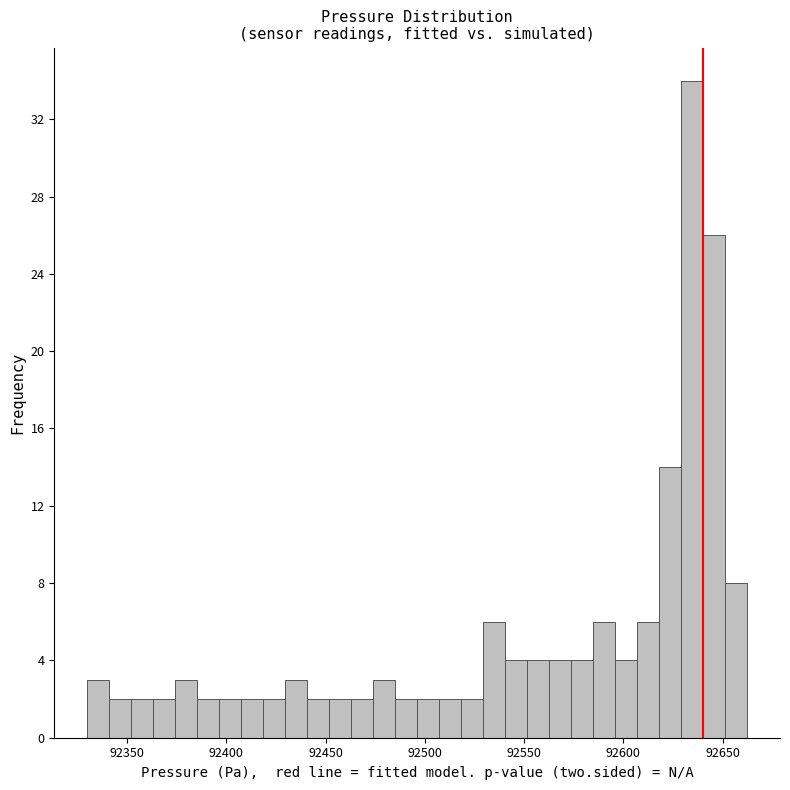

Read against the x-axis, roughly where is the centre of the tallest bar?

92635